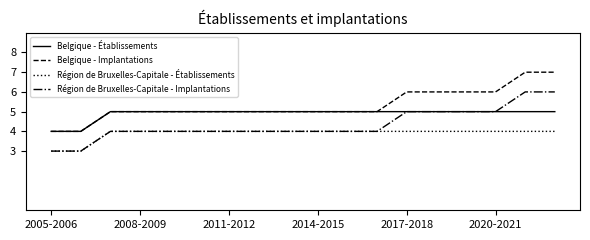

What is the minimum value shown in the chart?

3